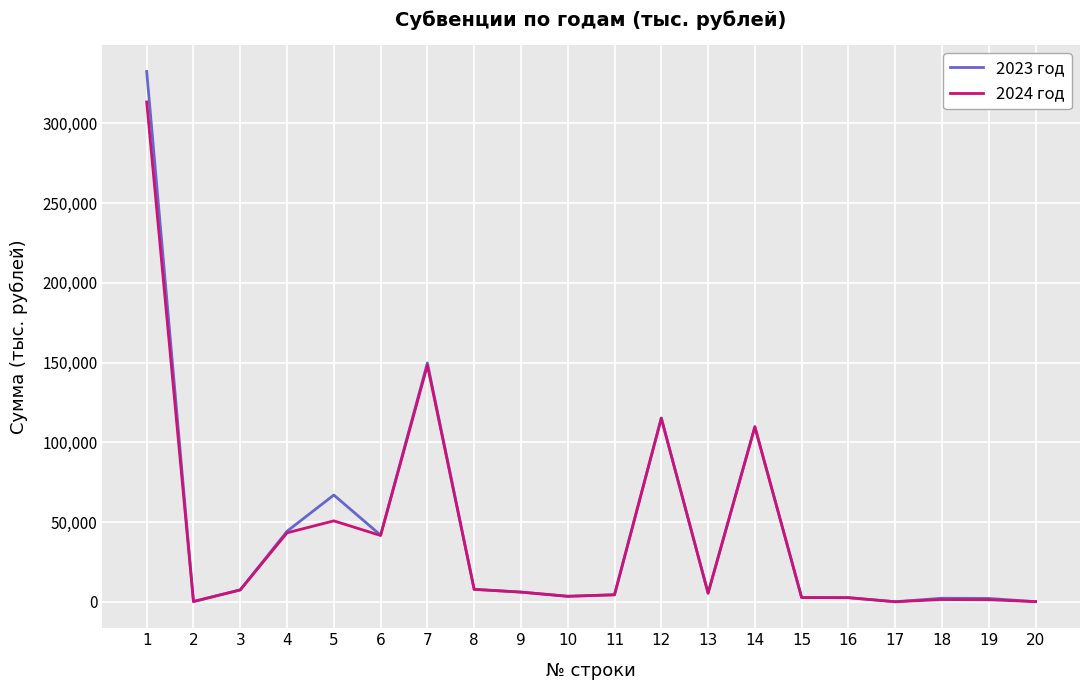

Rank the series by their maximum value, from highest to lowest.

2023 год, 2024 год